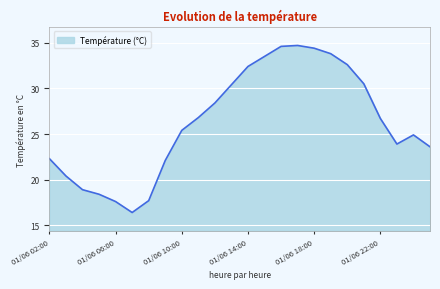

What is the minimum value shown in the chart?

16.4